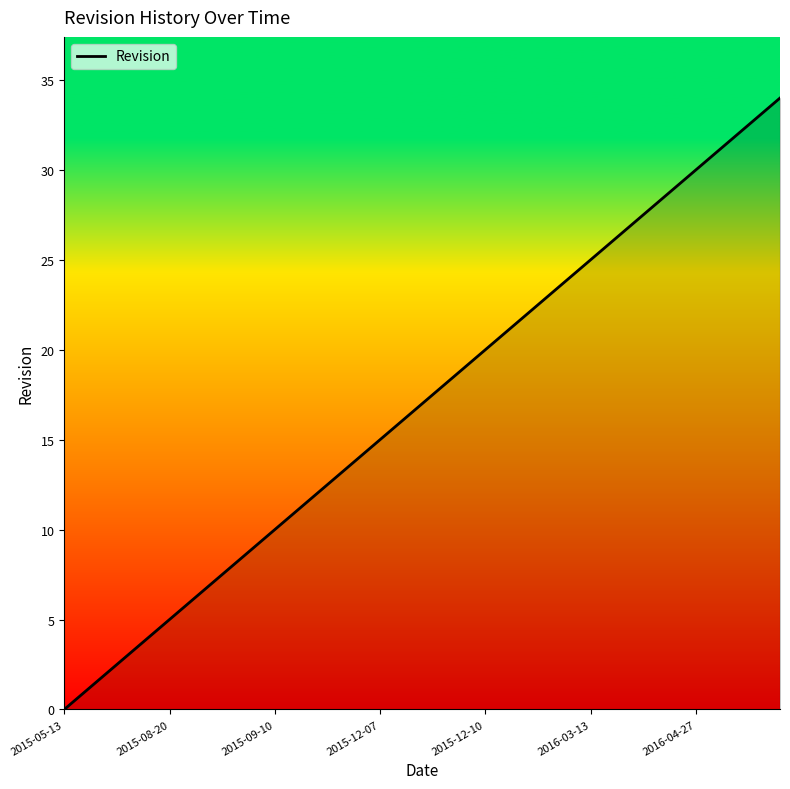

Reading right to left, list all the values displayed in this chart.

34	33	32	31	30	29	28	27	26	25	24	23	22	21	20	19	18	17	16	15	14	13	12	11	10	9	8	7	6	5	4	3	2	1	0